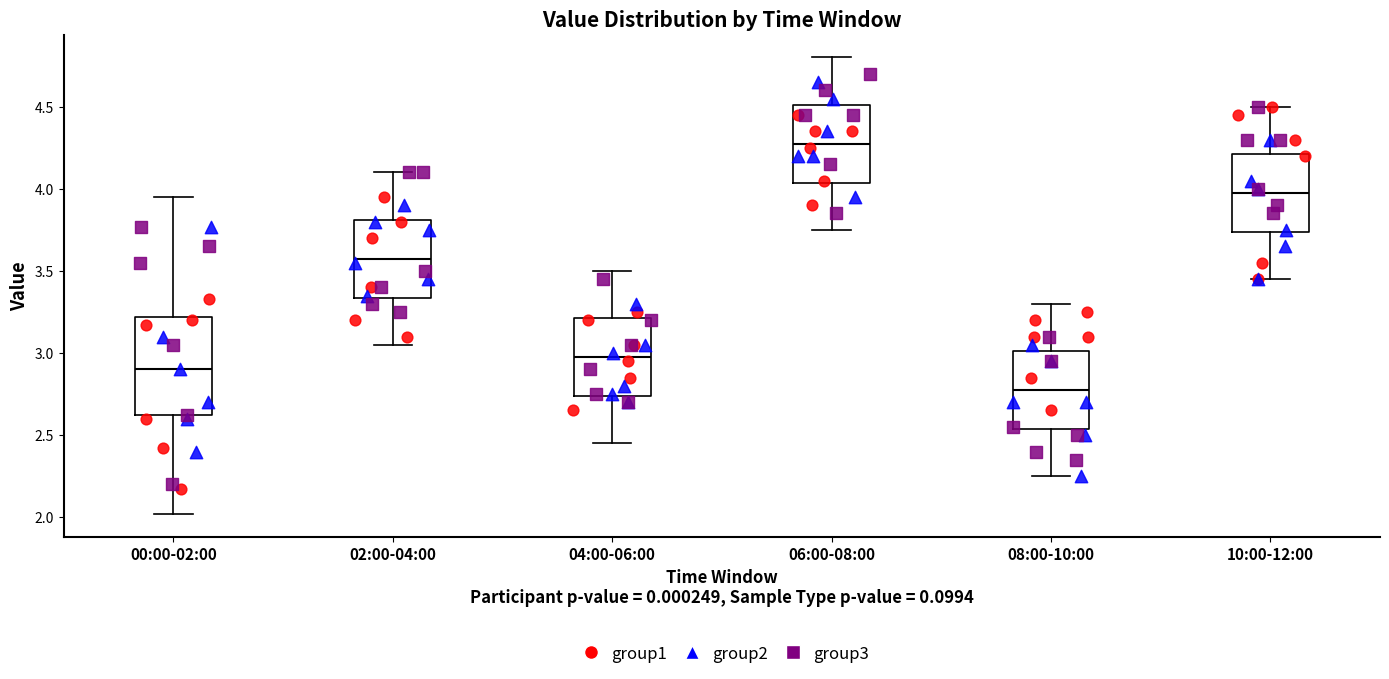

Reading left to right, read every box against the y-axis: the position of its median line, the range the box covers, and the ends of its whiskers. The values are not printed on the chart, so give them approximately, as read against the axis.

00:00-02:00: median 2.90, box 2.60 to 3.20, whiskers 2.00 to 3.95
02:00-04:00: median 3.60, box 3.35 to 3.80, whiskers 3.05 to 4.10
04:00-06:00: median 3.00, box 2.75 to 3.20, whiskers 2.45 to 3.50
06:00-08:00: median 4.30, box 4.05 to 4.50, whiskers 3.75 to 4.80
08:00-10:00: median 2.80, box 2.55 to 3.00, whiskers 2.25 to 3.30
10:00-12:00: median 4.00, box 3.75 to 4.20, whiskers 3.45 to 4.50